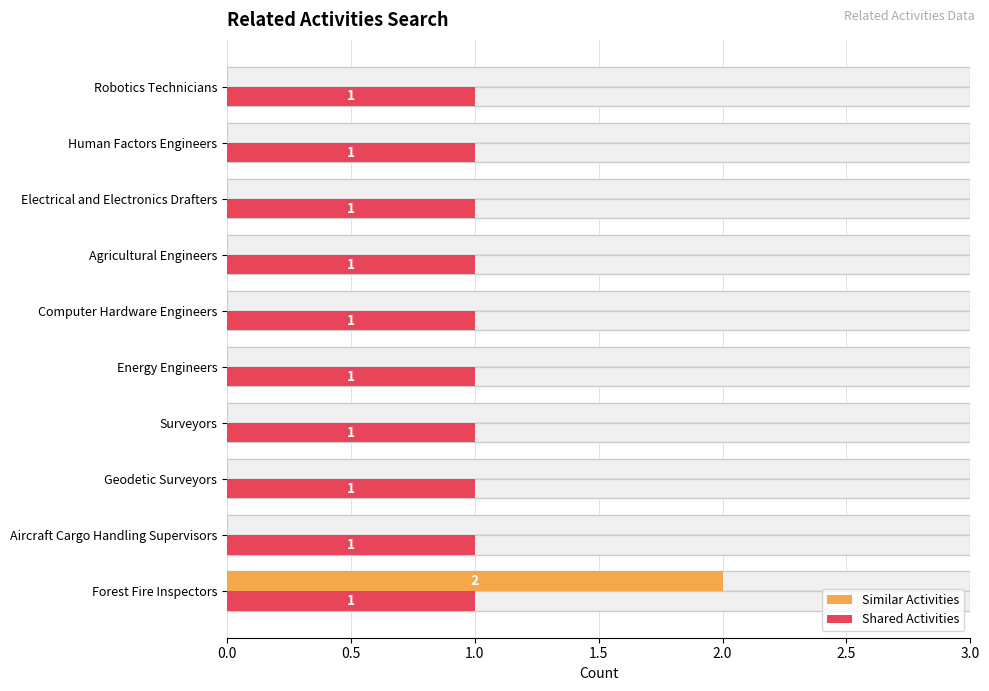

What are all the series names shown in the legend?

Similar Activities, Shared Activities